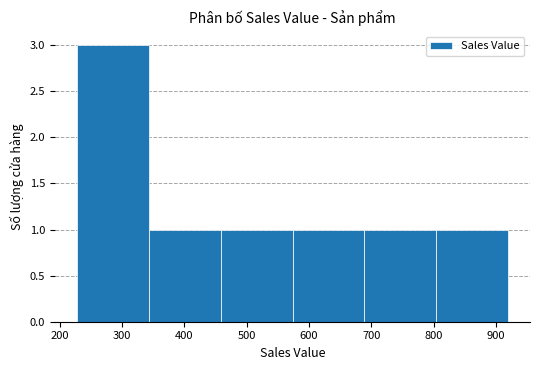

Over which range of the x-axis is the bar tallest?

230 to 340